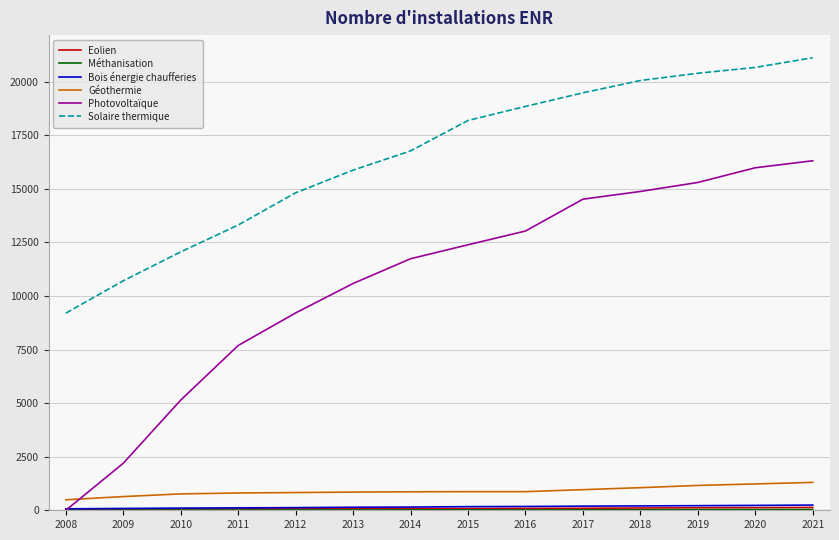

What is the greatest value displayed?

21121